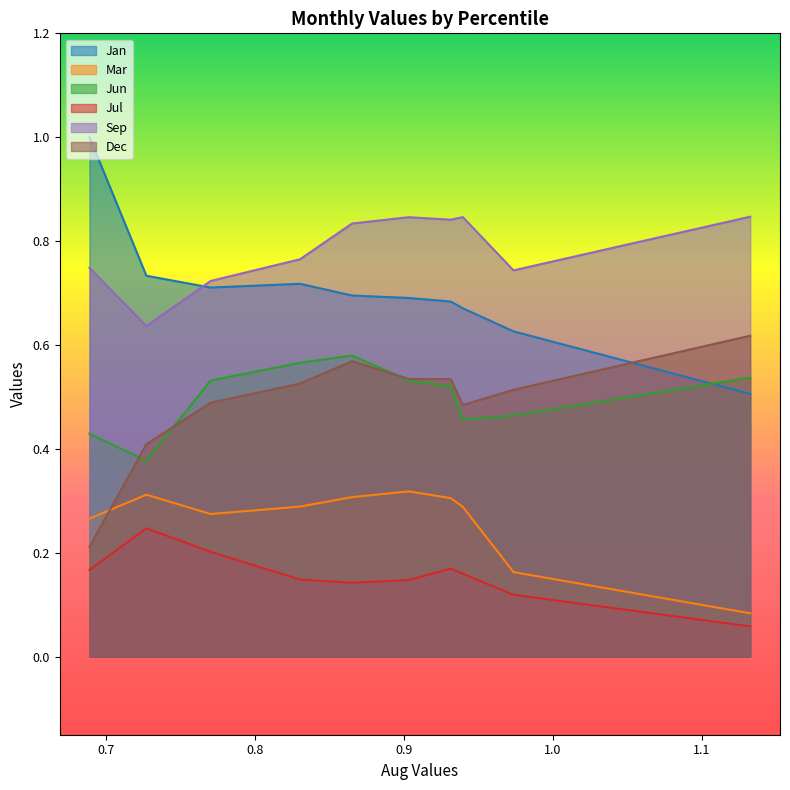

Does the chart have visible grid lines?

No